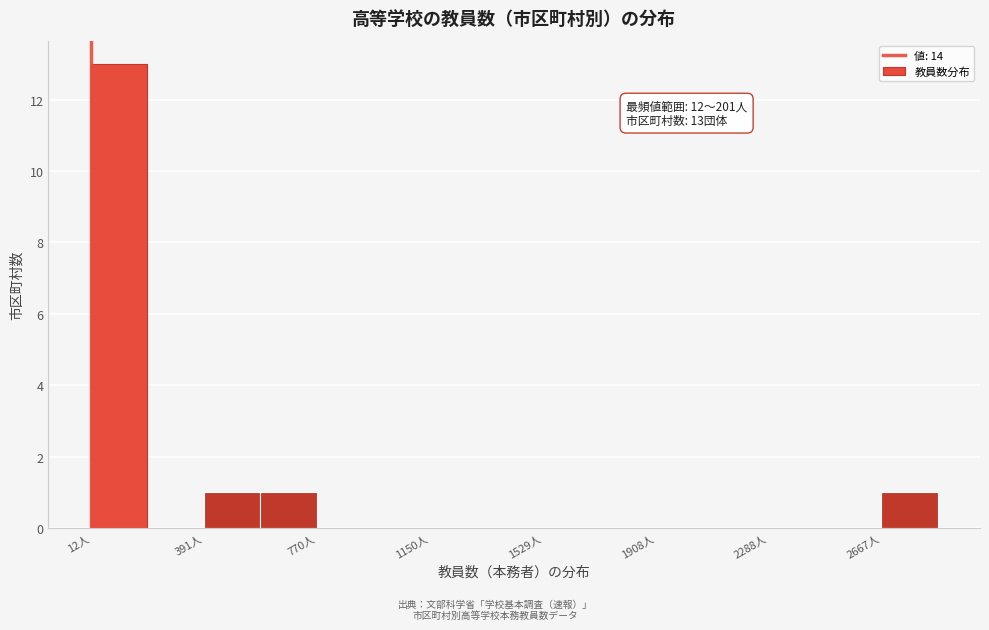

Around what value on the x-axis is the tallest bar? Give the approximate position of its centre, as read against the axis.

100